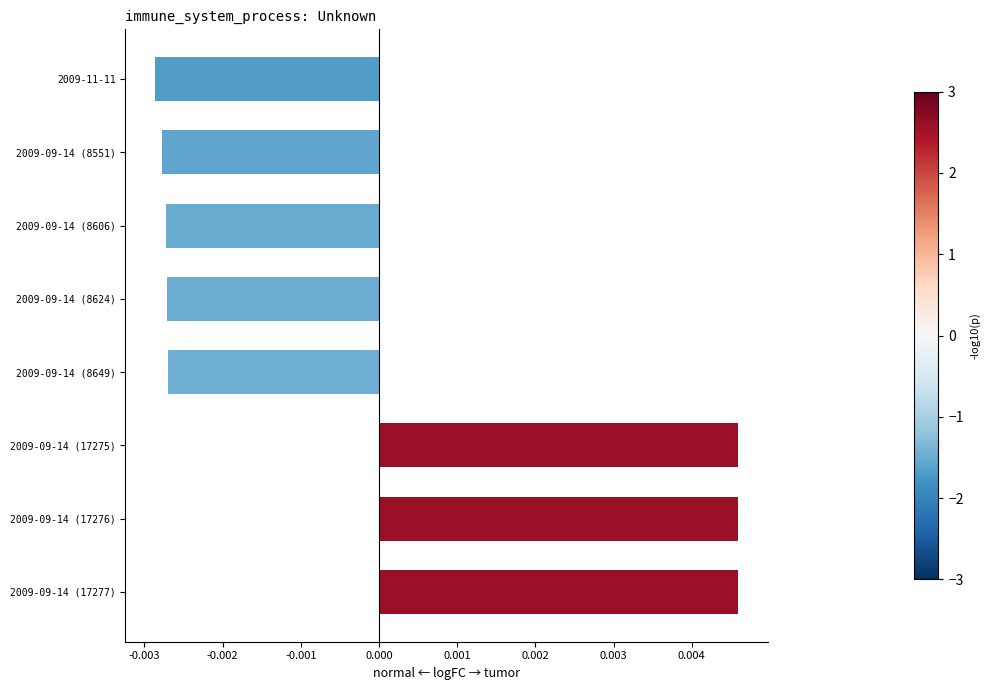

Count the values in the range 0 to 1.

3